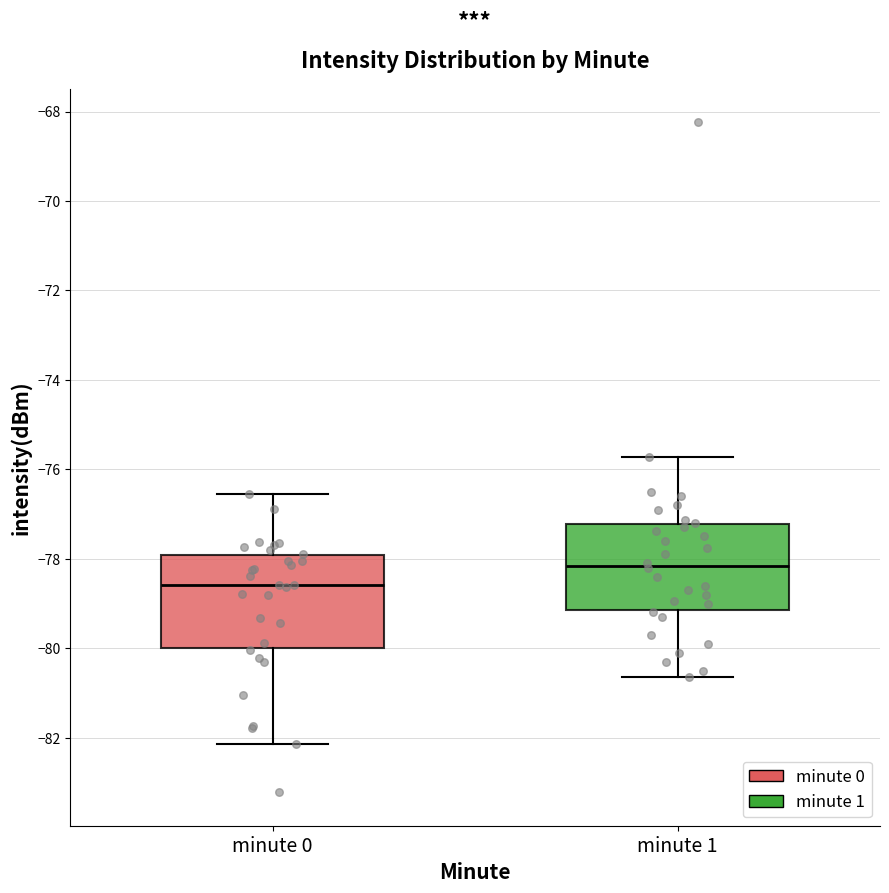

Where is the lower edge of the box for minute 0 on the y-axis? The values are not printed on the chart, so give them approximately, as read against the axis.

-80.0